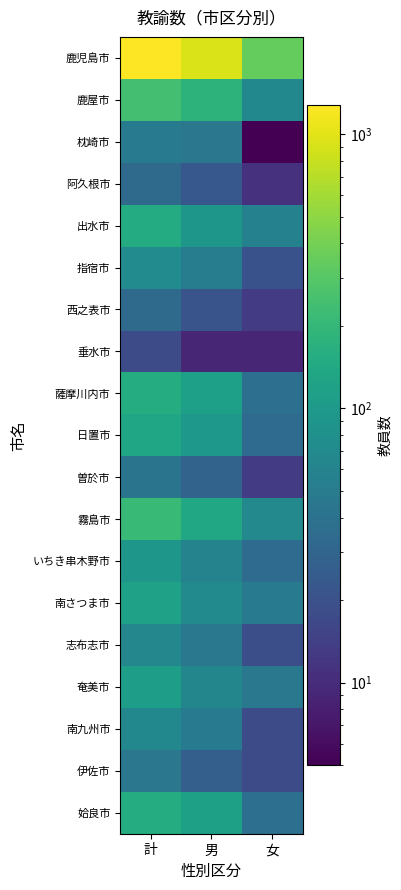

List the series in order of their peak value, highest first.

鹿児島市, 鹿屋市, 霧島市, 姶良市, 薩摩川内市, 出水市, 日置市, 南さつま市, 奄美市, いちき串木野市, 指宿市, 南九州市, 志布志市, 枕崎市, 伊佐市, 曽於市, 阿久根市, 西之表市, 垂水市